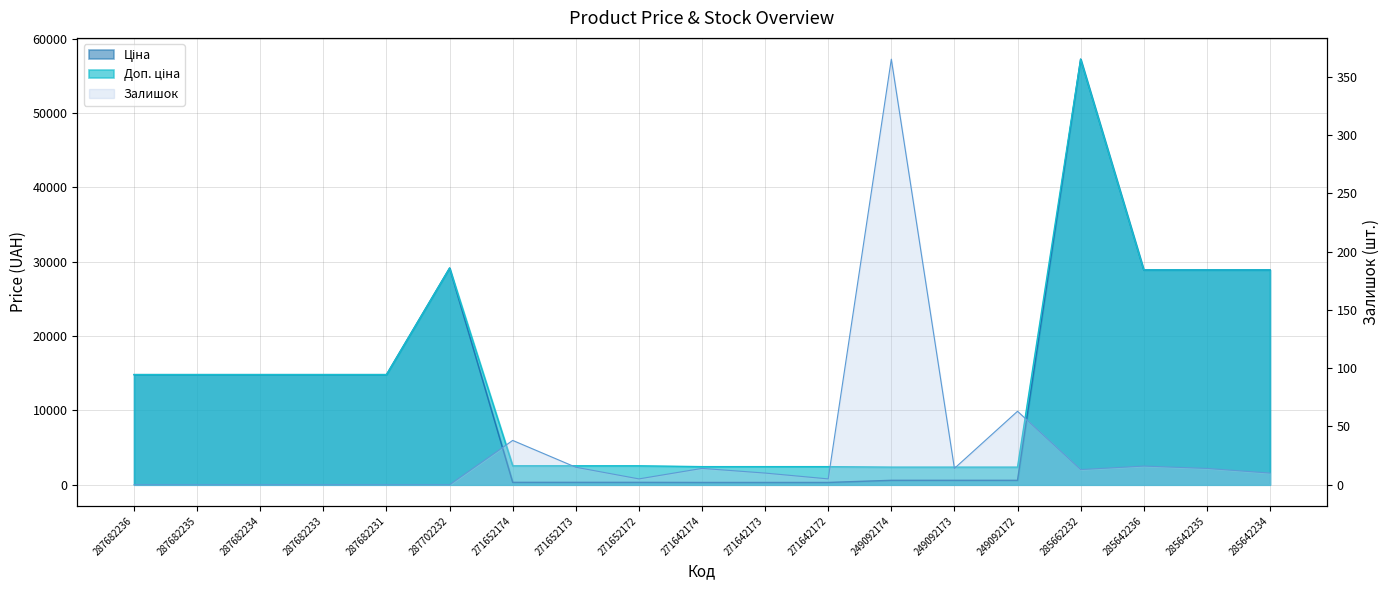

In Залишок, how many points are higher than both neighbors (excluding endpoints)?

5